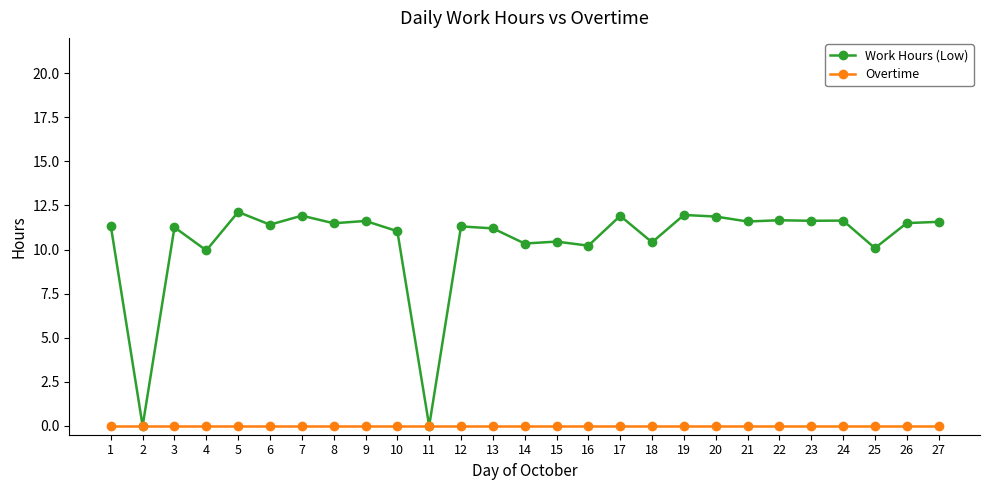

What is the total value across all series at 26?

11.5